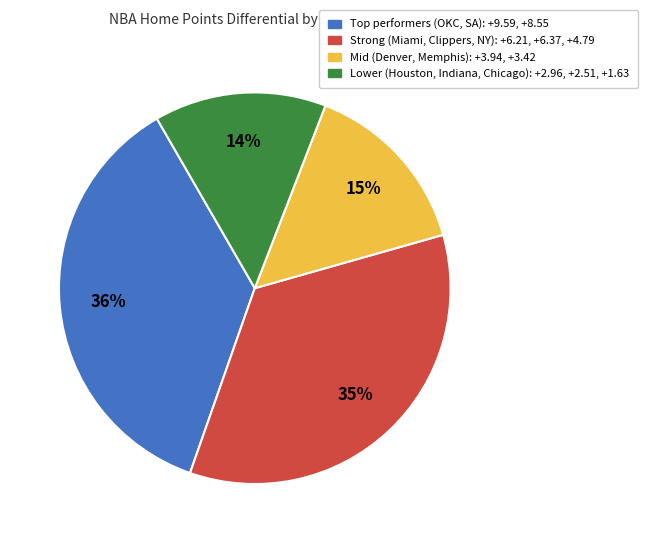

How many segments does this pie chart have?

4